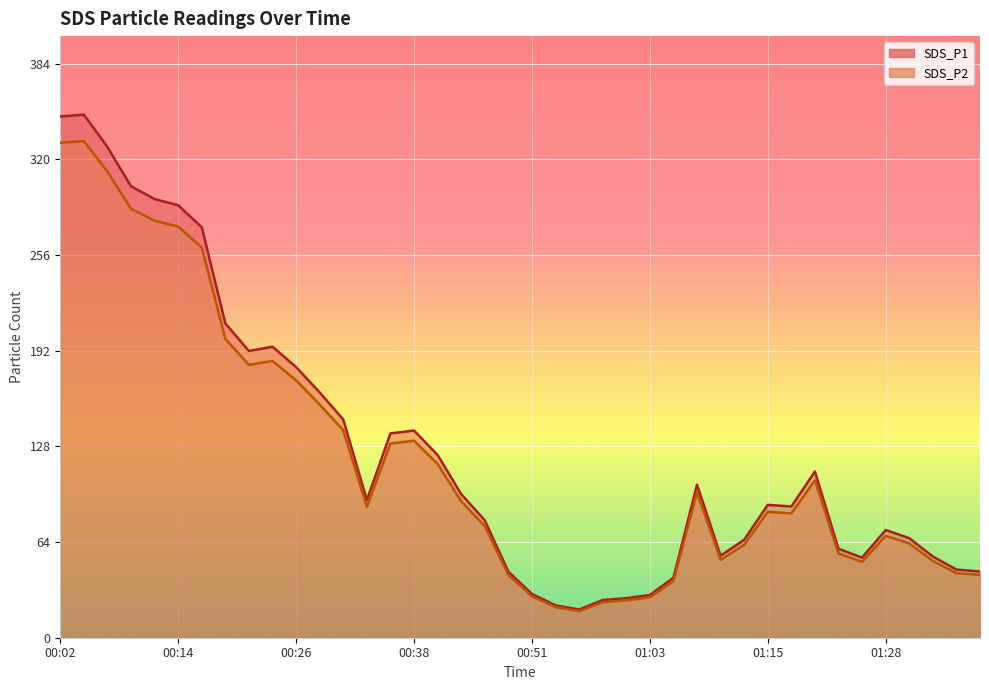

In SDS_P1, how many points are higher than both neighbors (excluding endpoints)?

7